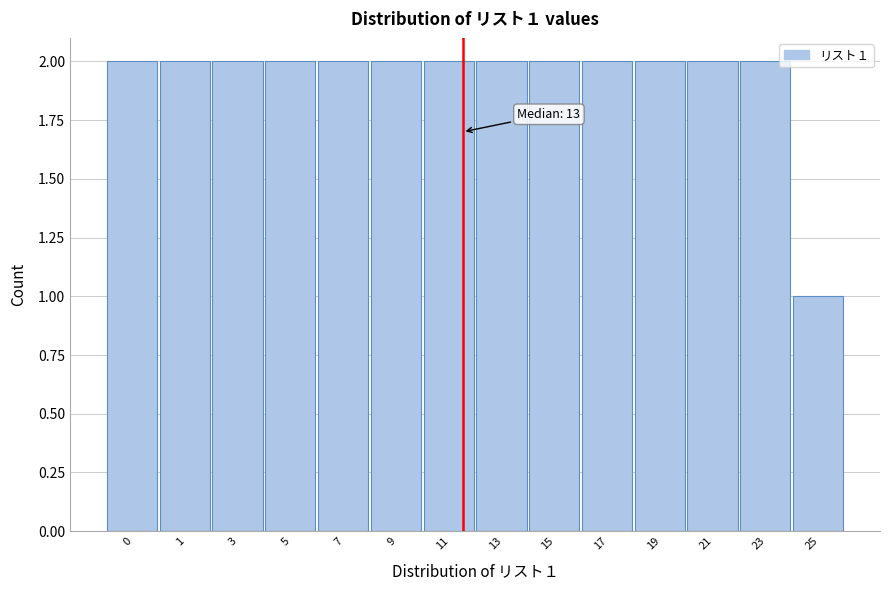

Reading left to right, list all the values displayed in this chart.

0=2	1=2	3=2	5=2	7=2	9=2	11=2	13=2	15=2	17=2	19=2	21=2	23=2	25=1